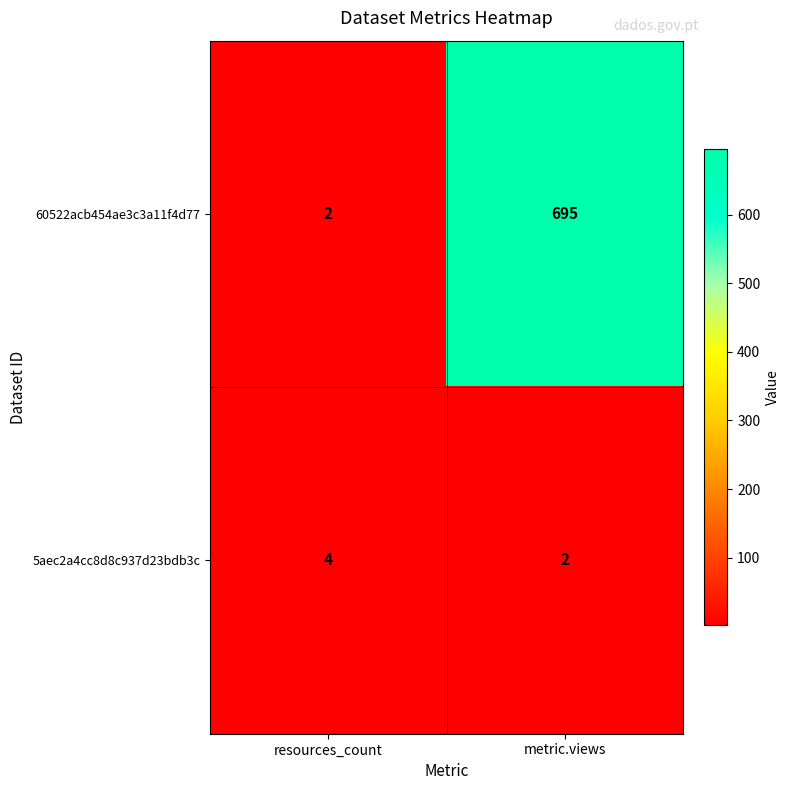

The 60522acb454ae3c3a11f4d77 series shows 470 at metric.views. True or false?

False